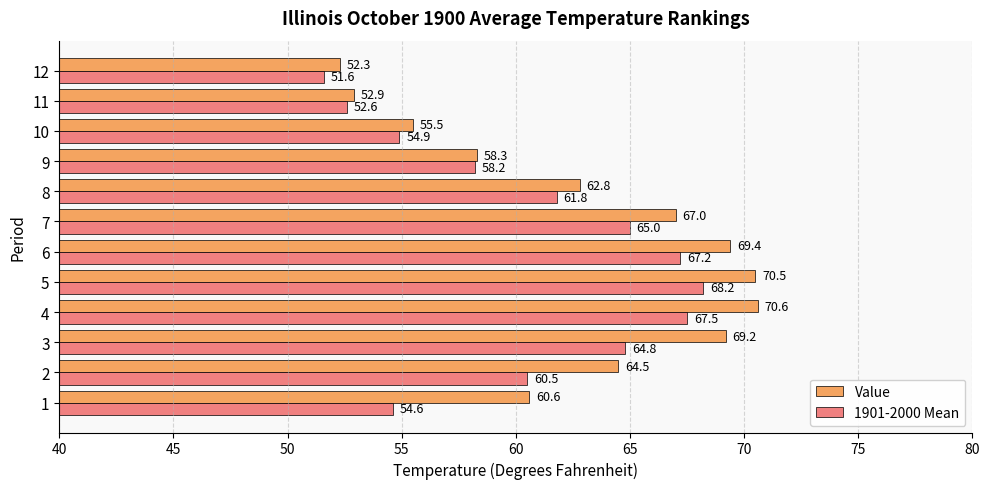

Which series has the largest range (max minus min)?

Value